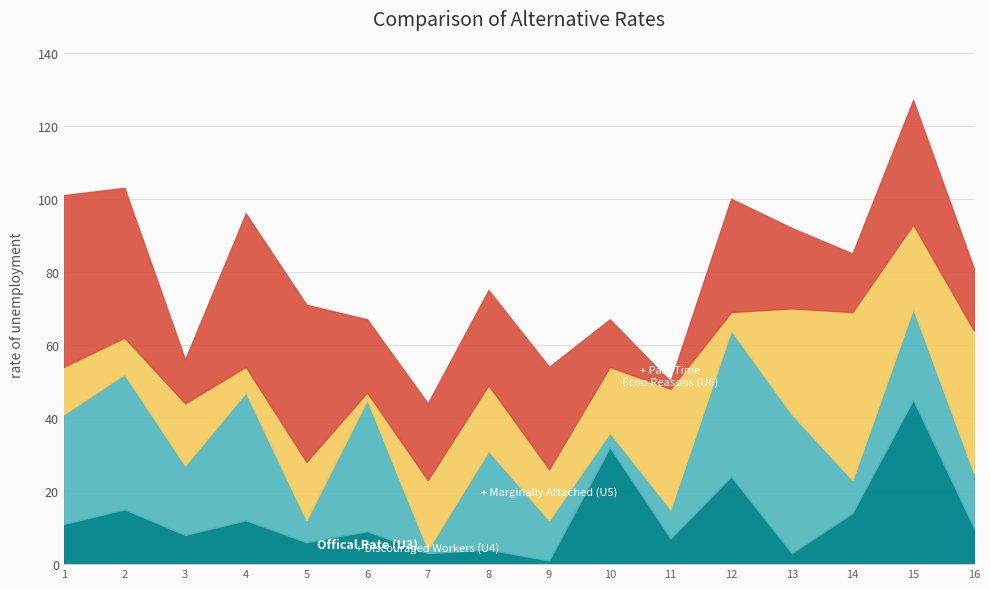

What are all the series names shown in the legend?

Official Rate (U3), + Discouraged Workers (U4), + Marginally Attached (U5), + Part-Time Econ Reasons (U6)